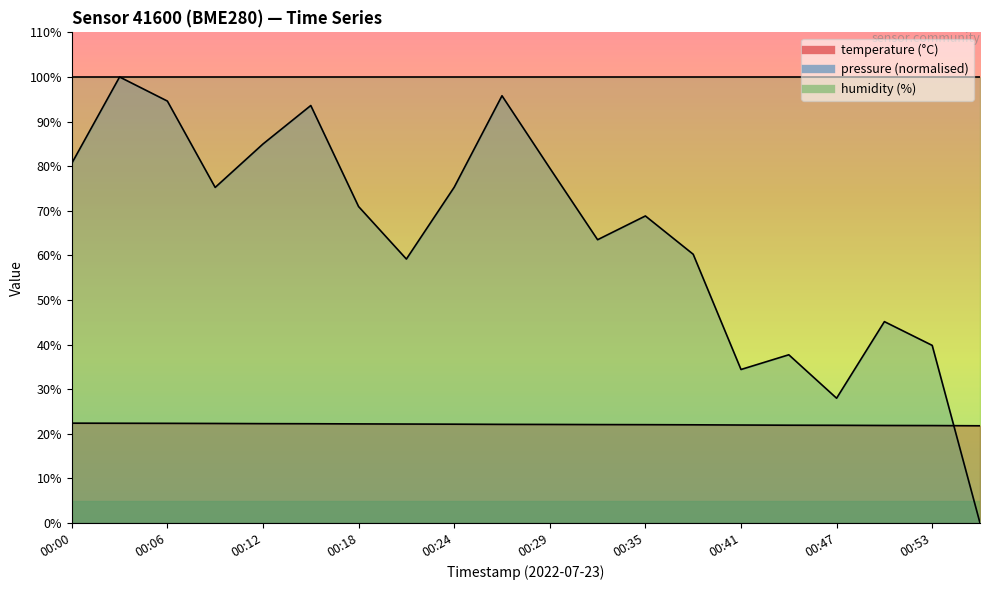

What is the greatest value displayed?

100.0